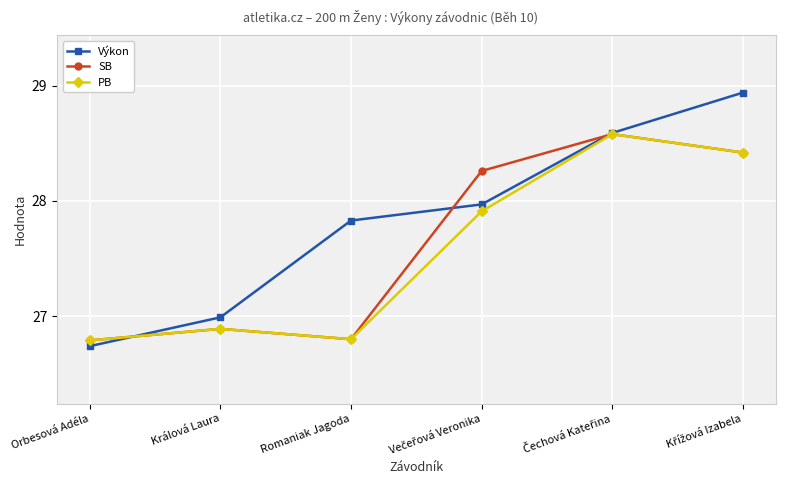

After their last crossing, which series has the higher values: Výkon or PB?

Výkon